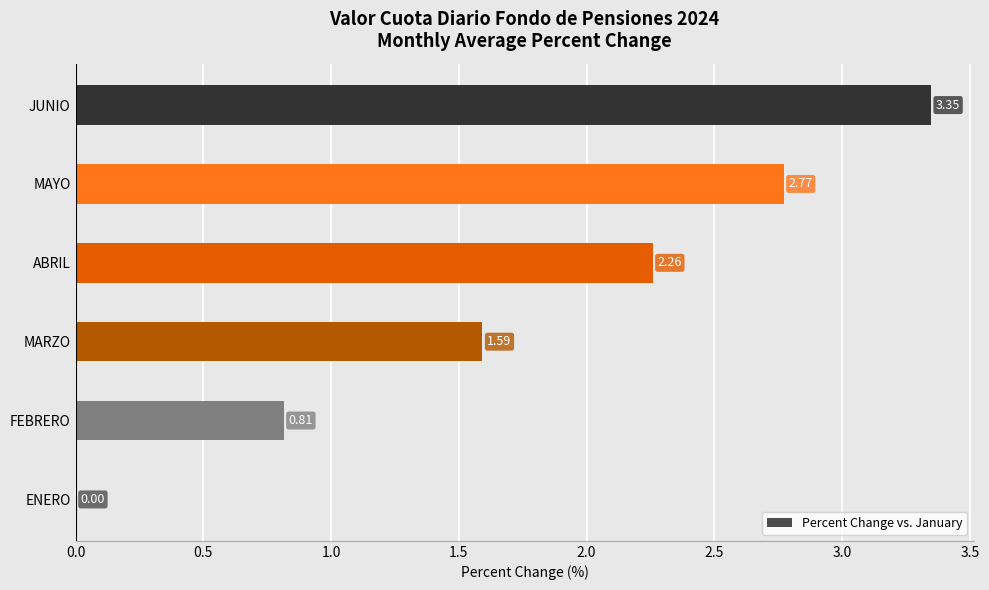

What is the change in value from MAYO to JUNIO?

+0.6